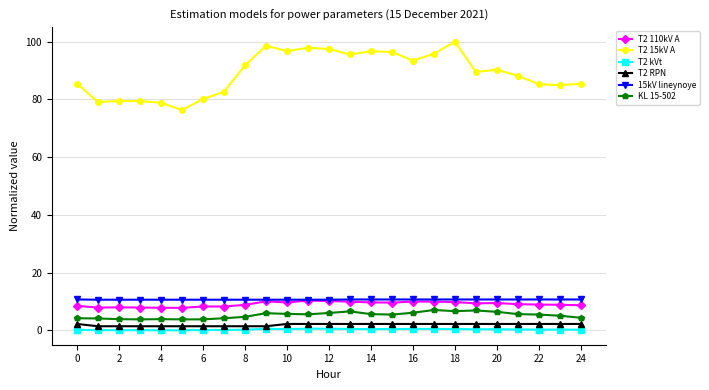

Which series has the largest total across all categories?

T2 15kV A